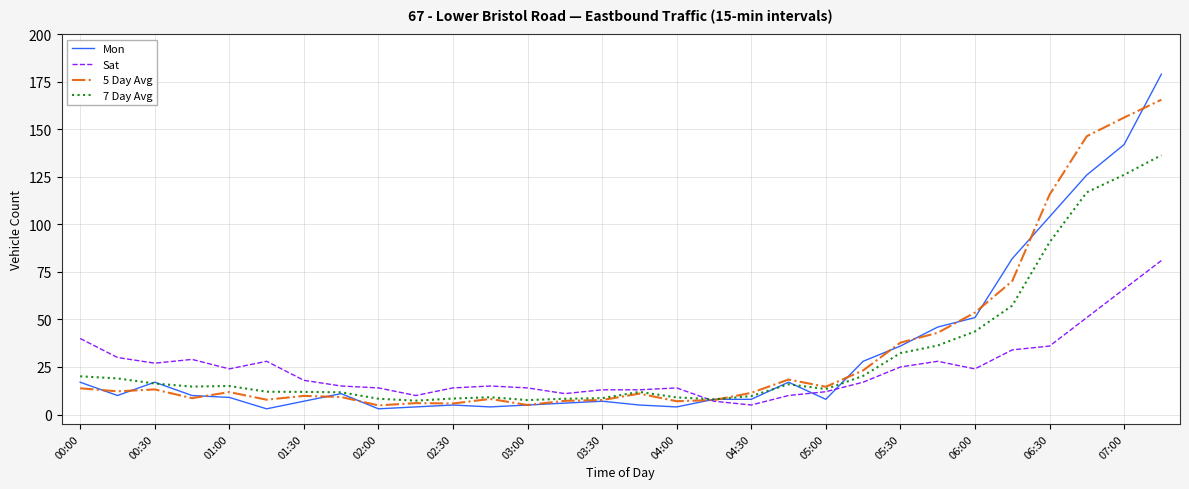

Which series has the largest range (max minus min)?

Mon